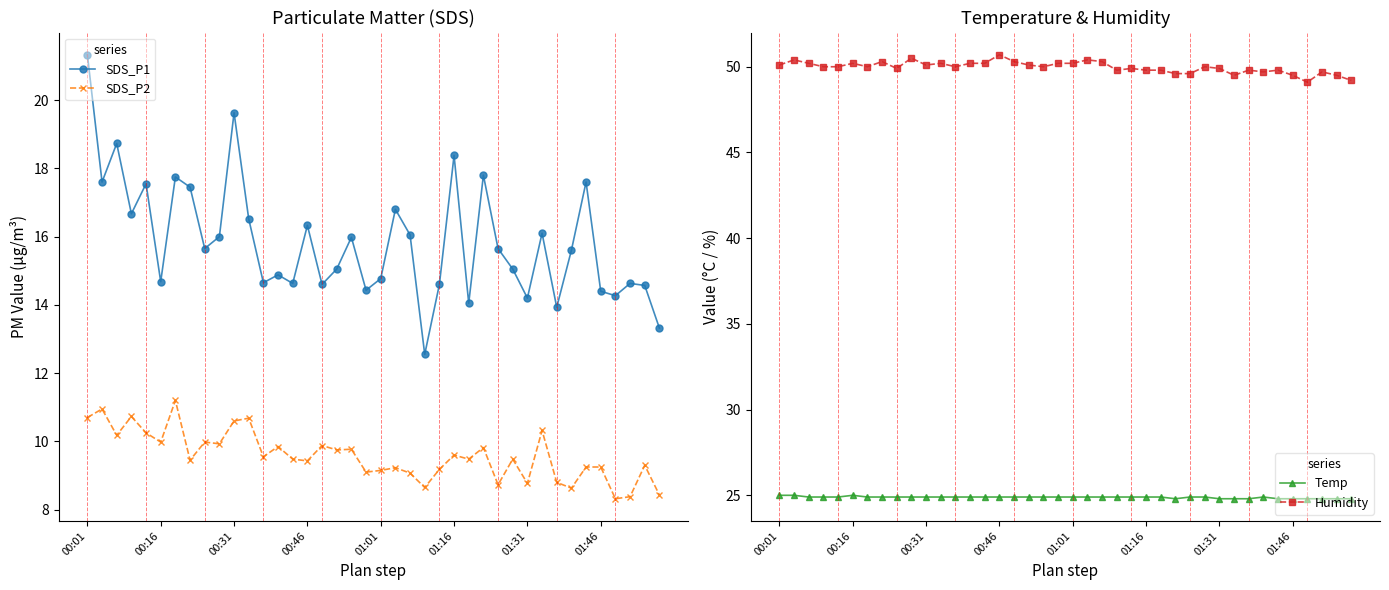

In SDS_P2, how many points are lower than both neighbors (excluding endpoints)?

14